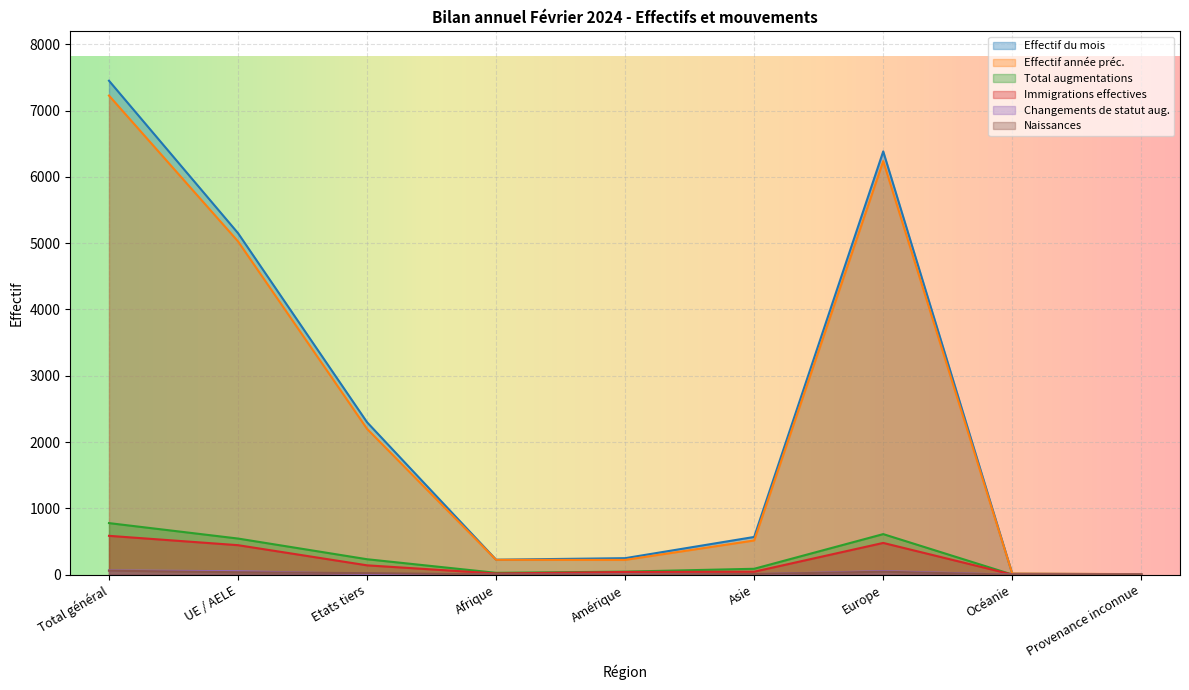

At which label does Effectif année préc. first exceed 516?

Total général